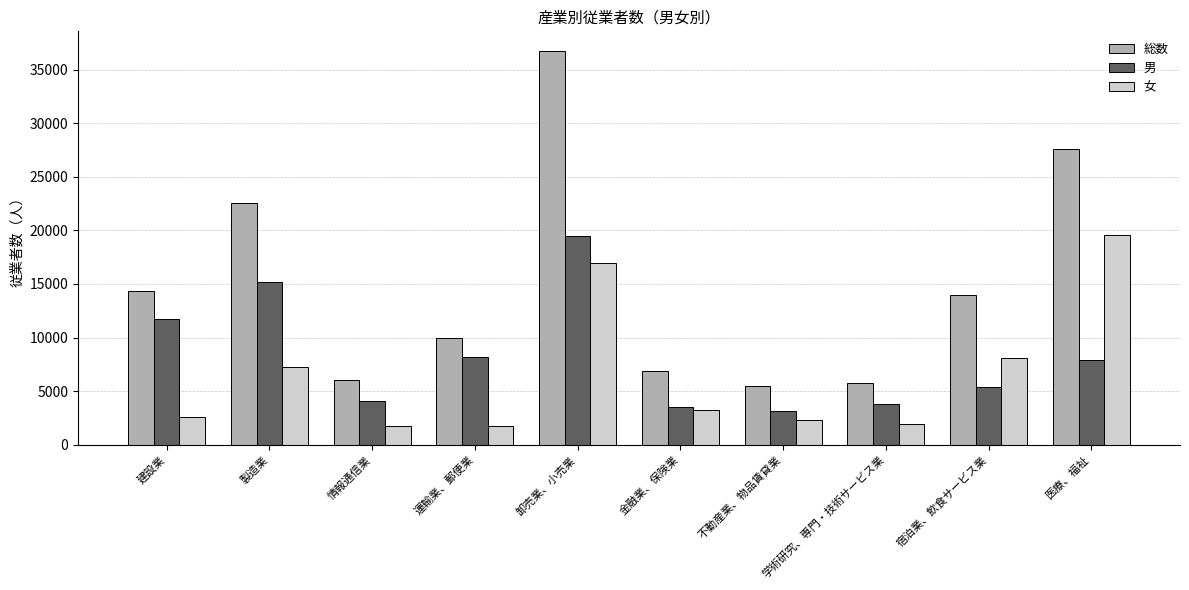

At which label does 総数 reach its peak?

卸売業、小売業